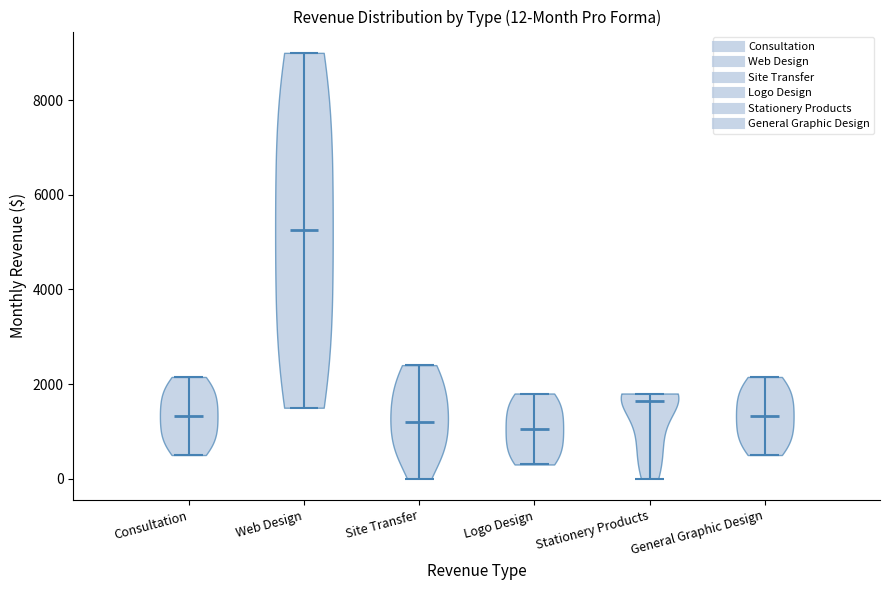

Which violin has the highest median line?

Web Design